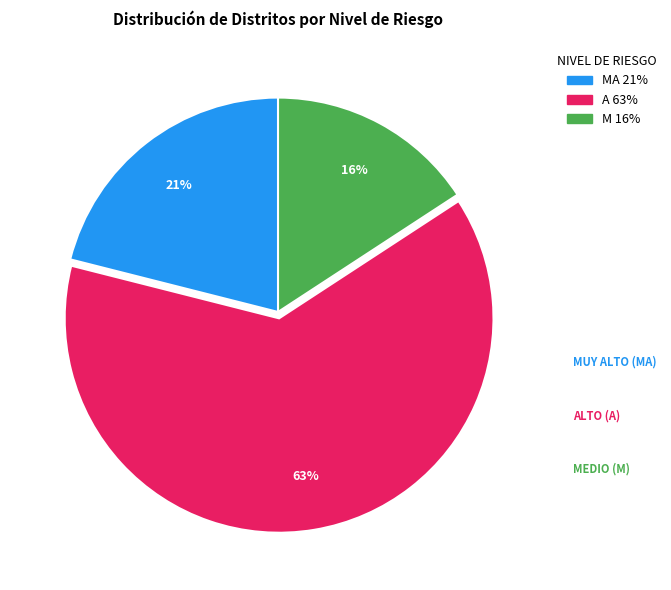

Is there a majority slice in this chart?

Yes